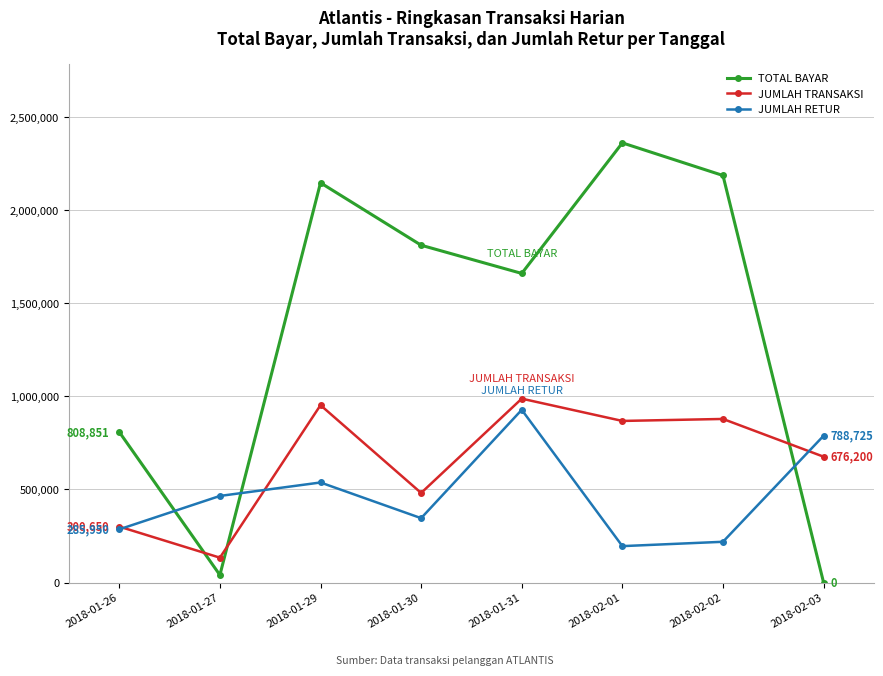

What is the label of the 7th point from the left?

2018-02-02